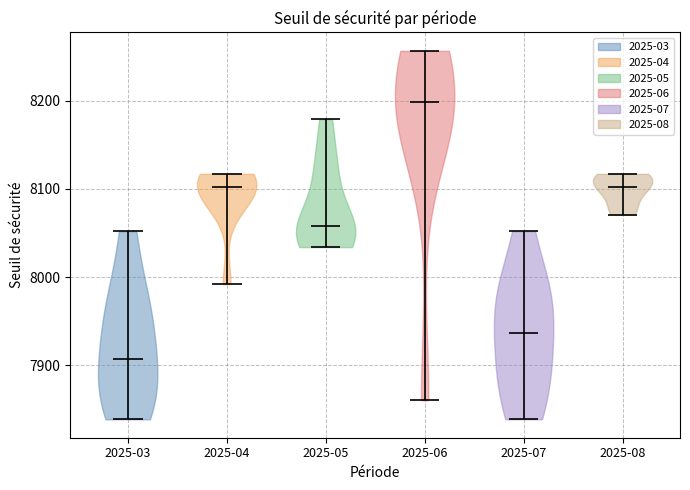

Which violin has the highest median line?

2025-06